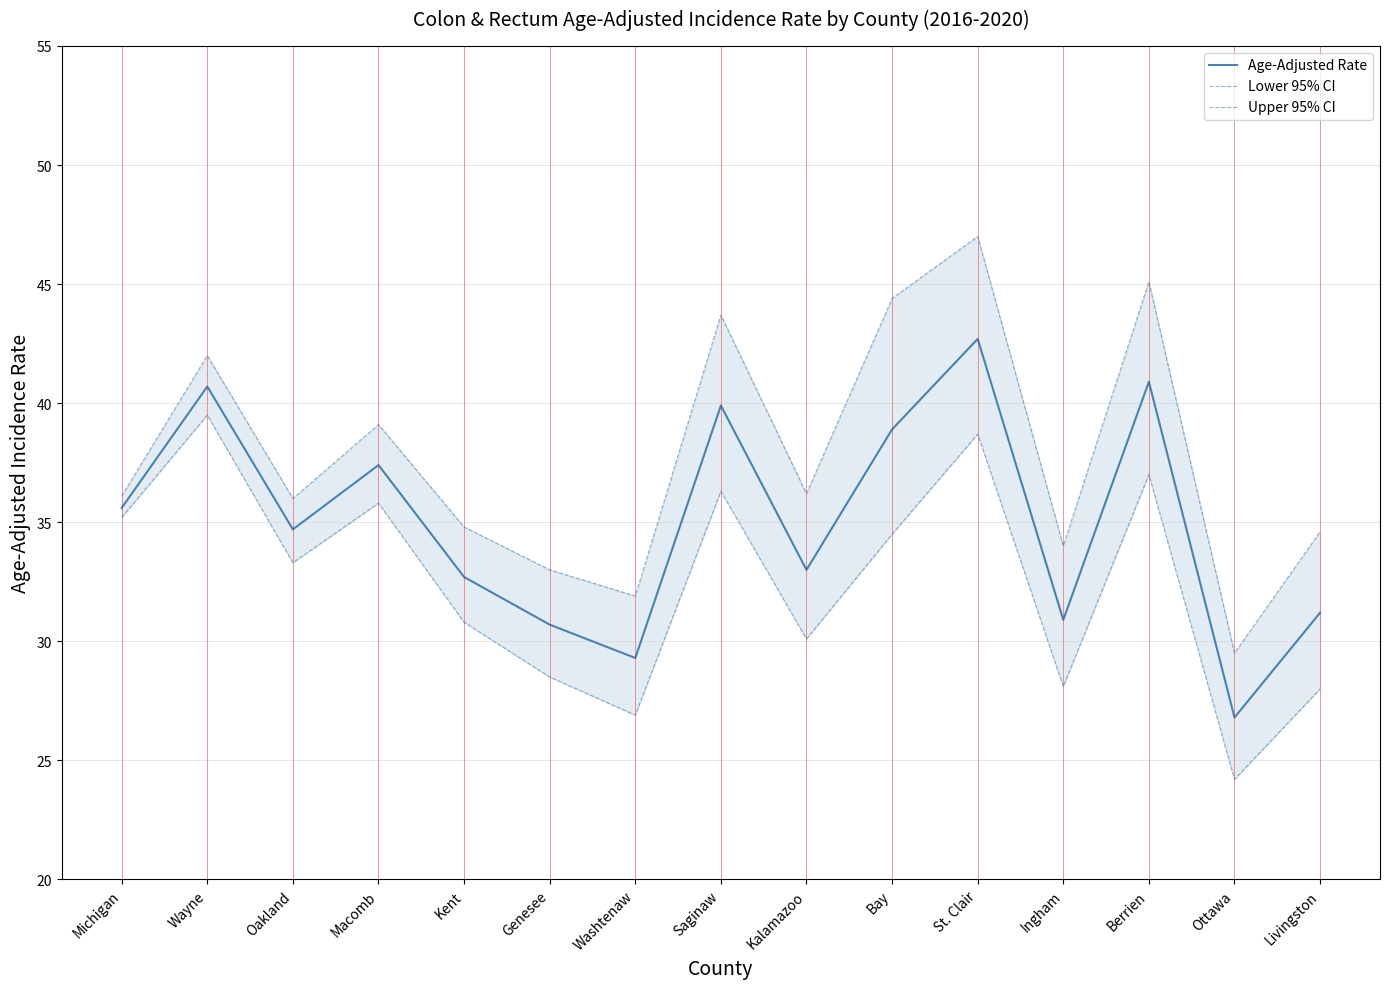

True or false: Age-Adjusted Rate and Upper 95% CI intersect in this chart.

False